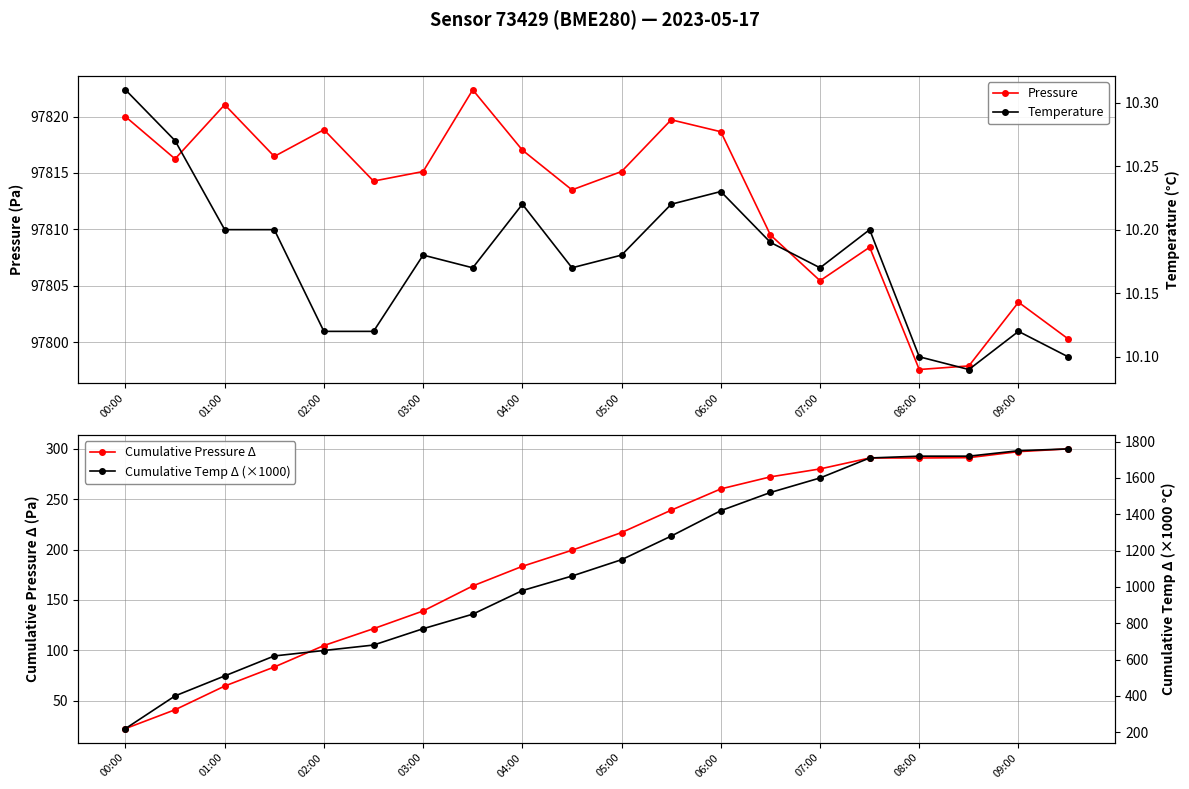

What is the average value of the Pressure series?

97812.6